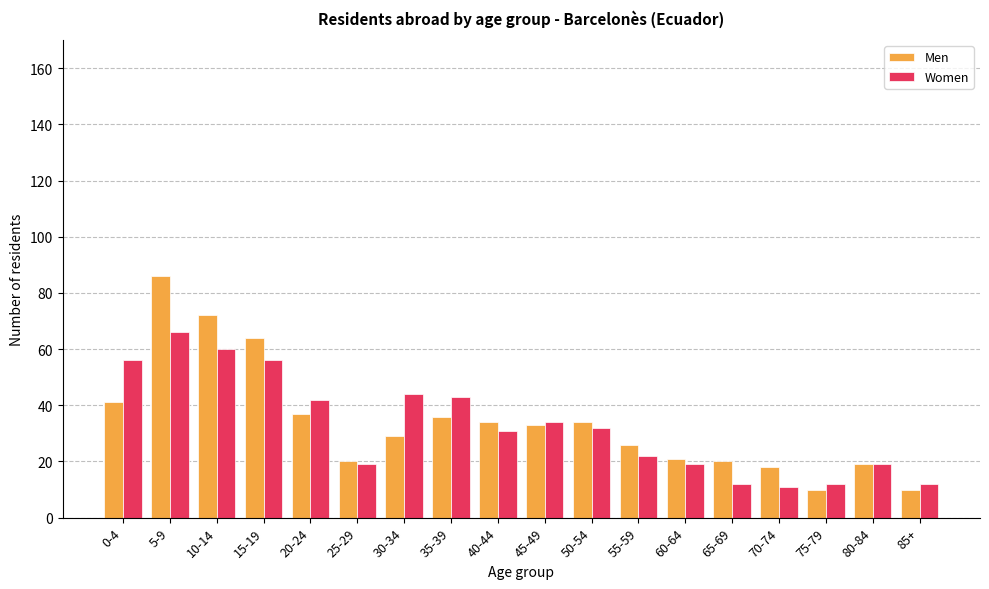

Which category has the highest value in the Women series?

5-9